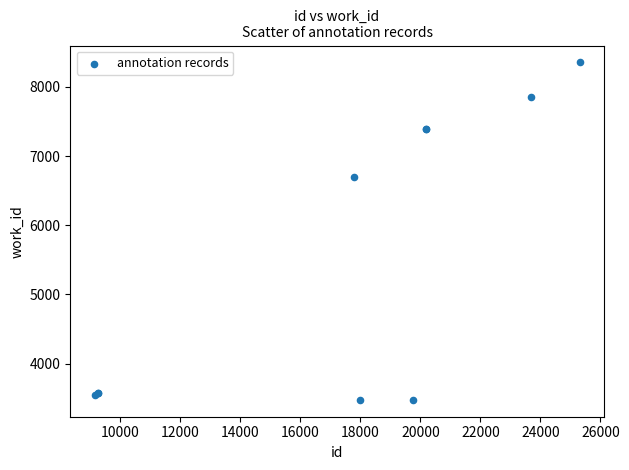

What Y value in the scatter plot is closest to 5915?

6696